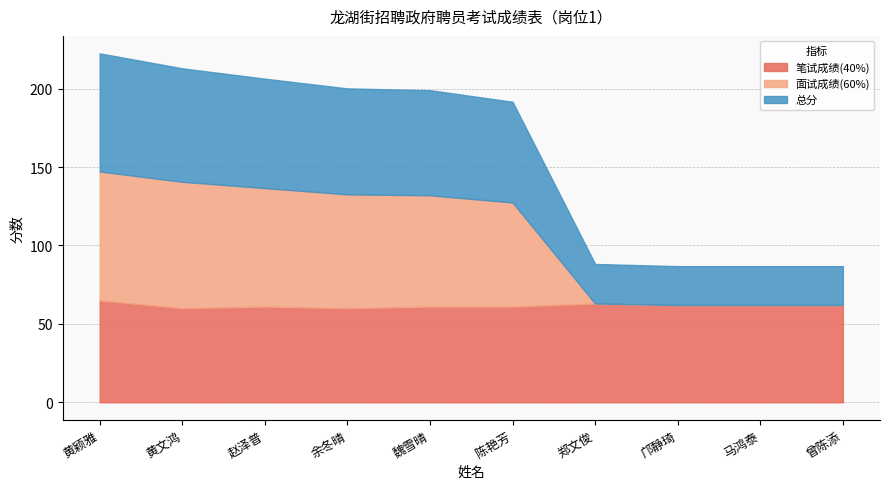

Which has a higher value, 马鸿泰 or 黄颖雅?

黄颖雅